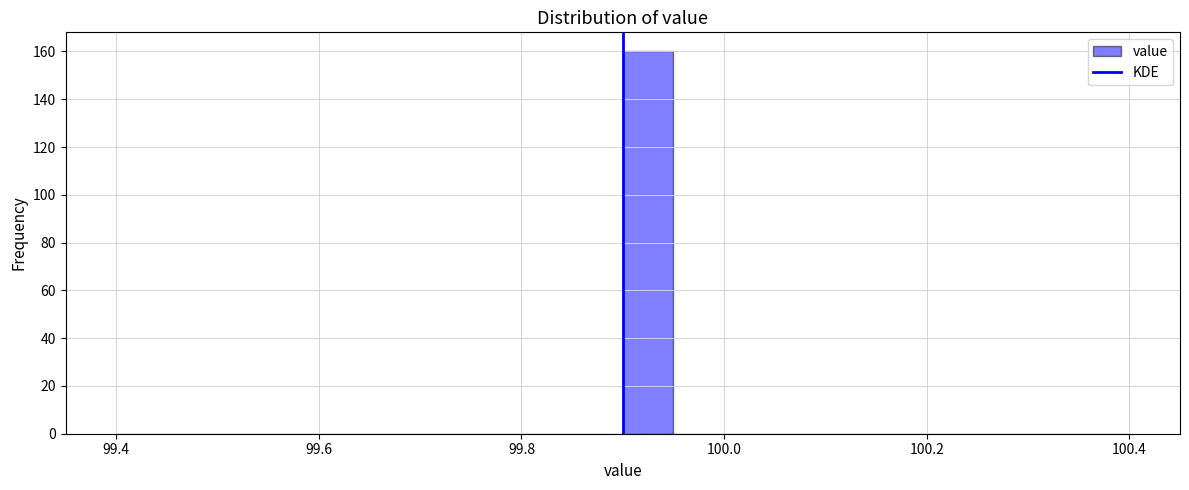

Around what value on the x-axis is the tallest bar? Give the approximate position of its centre, as read against the axis.

99.92